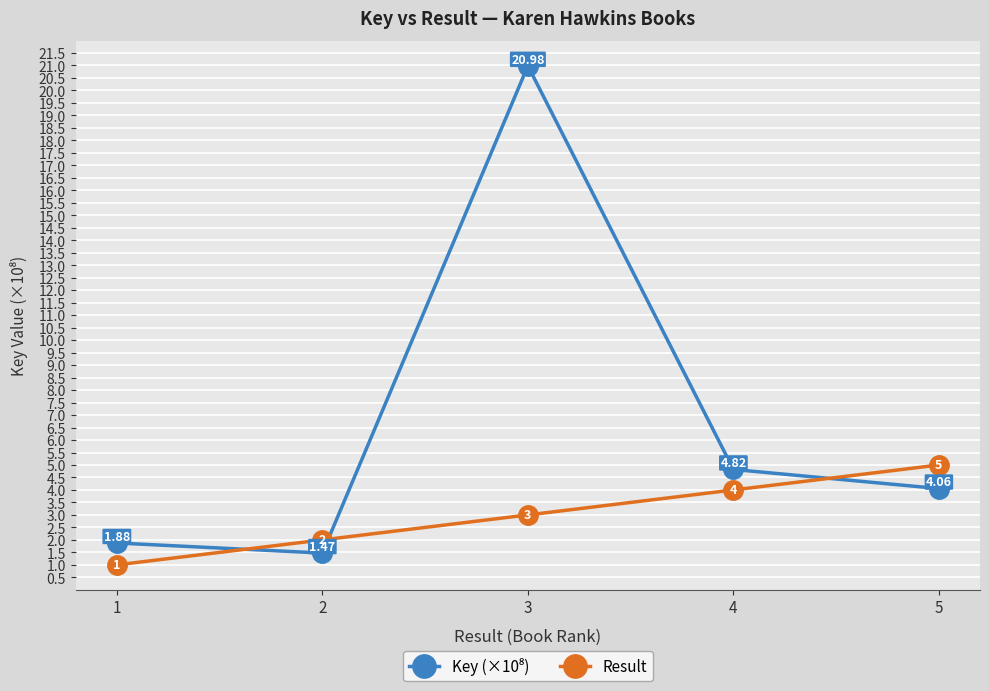

What is the sum of the Result values at 1 and 3?

4.0